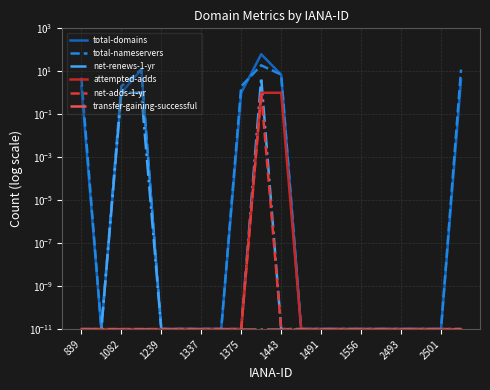

True or false: transfer-gaining-successful has more than 2 interior local peaks.

False